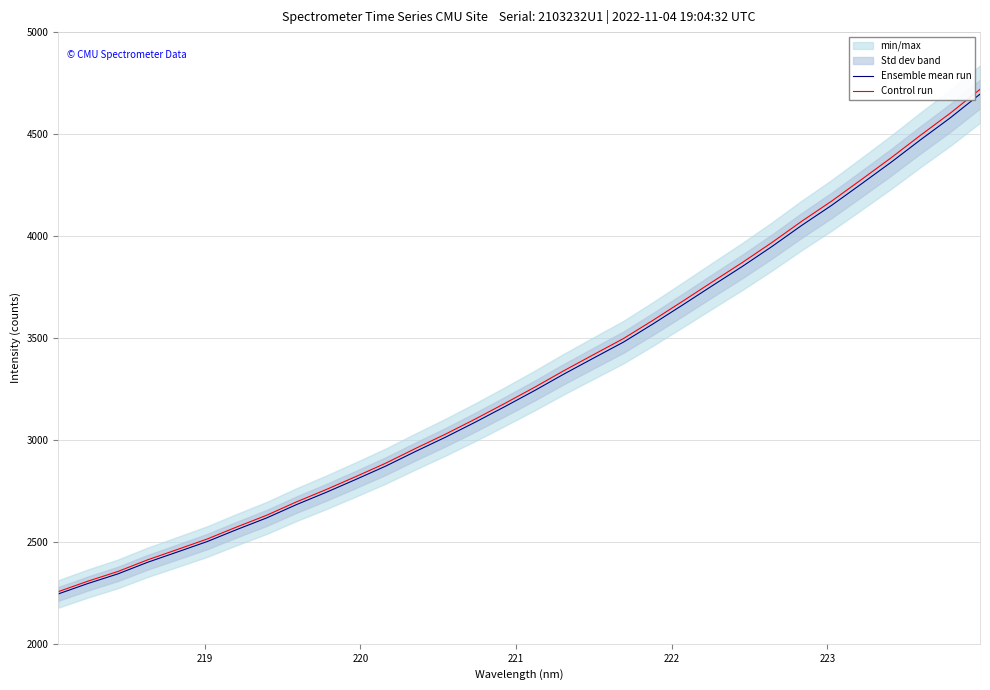

True or false: Ensemble mean run has more than 2 interior local peaks.

False